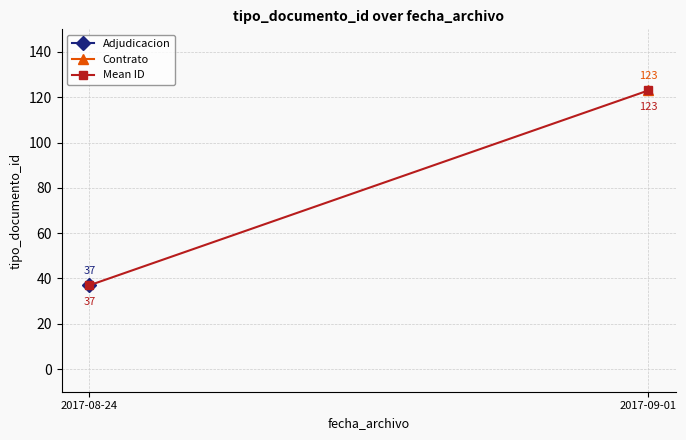

What is the approximate value of Mean ID at 2017-09-01?

123.0